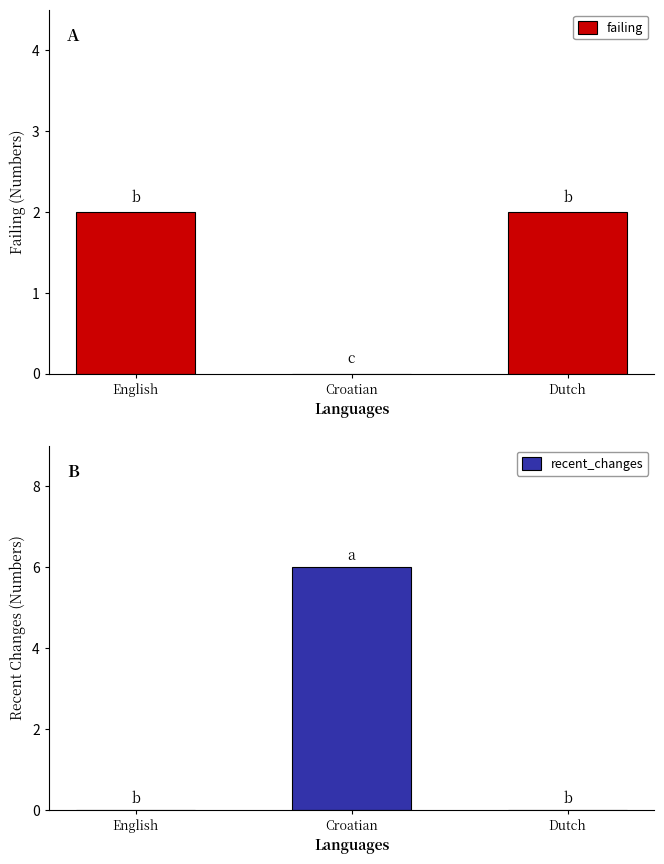

Which series changed the most between Croatian and Dutch?

recent_changes